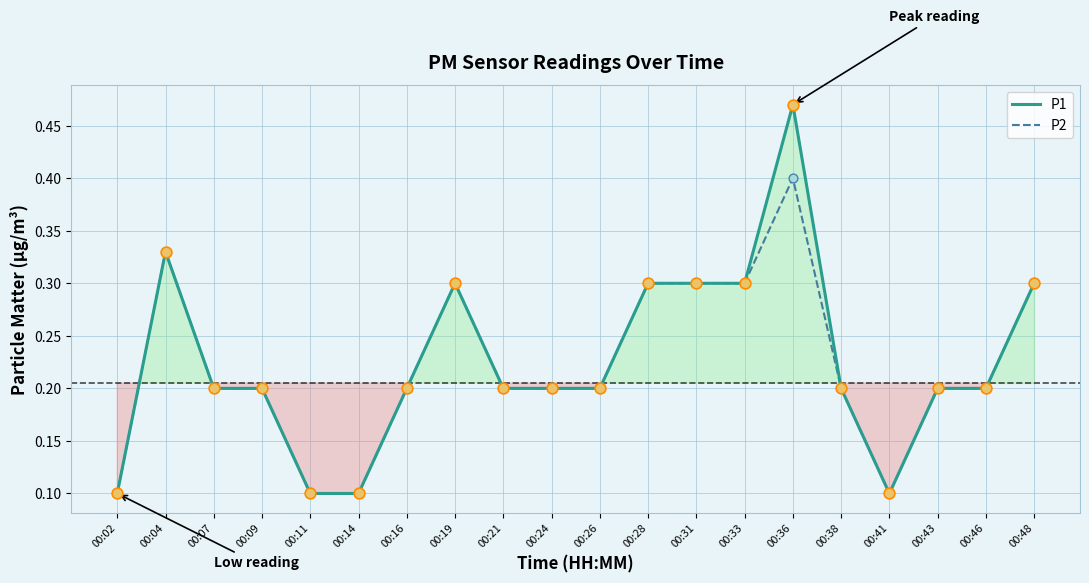

What is the total value across all series at 00:46?

0.4